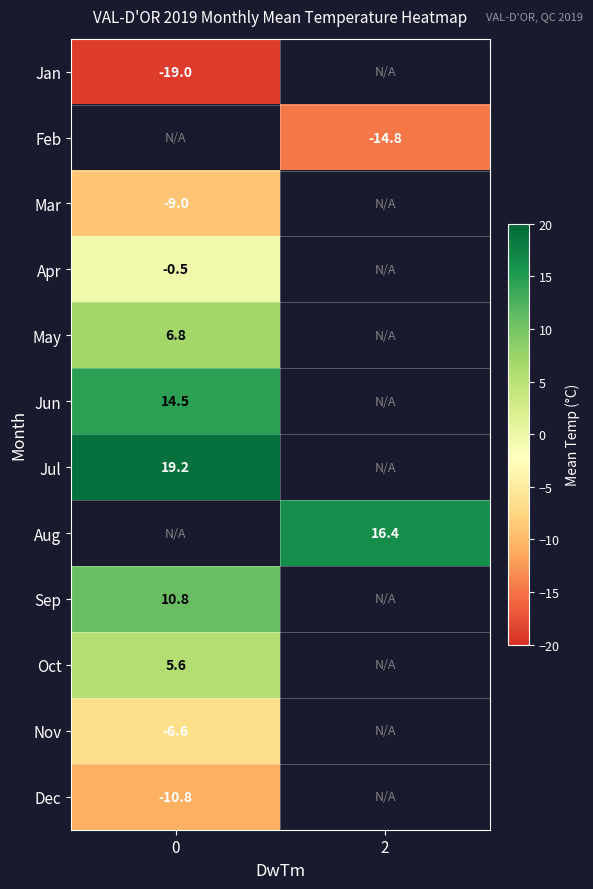

True or false: Feb has a value of -14.8 at 2.

True